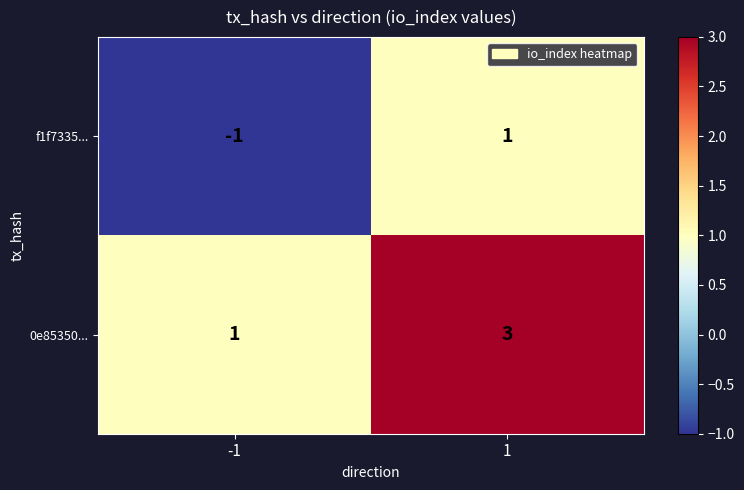

What is the difference between the highest and lowest values at 1?

2